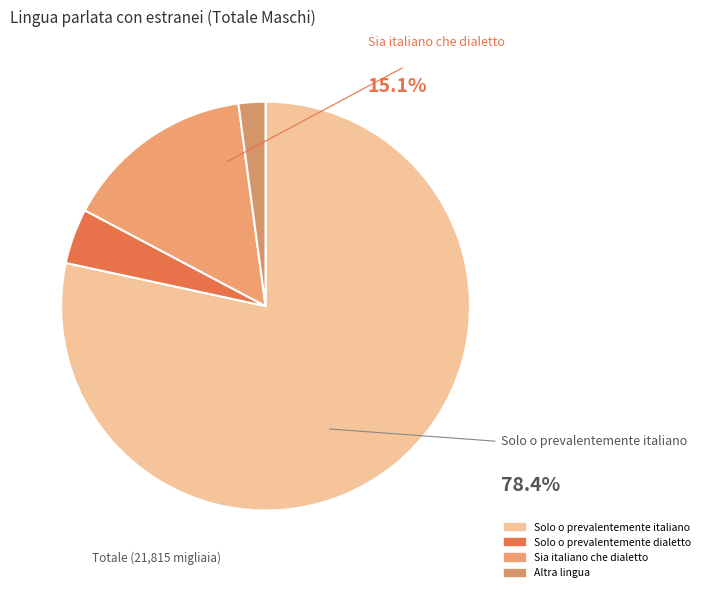

To the nearest percent, what percentage of the pie is Altra lingua?

2%